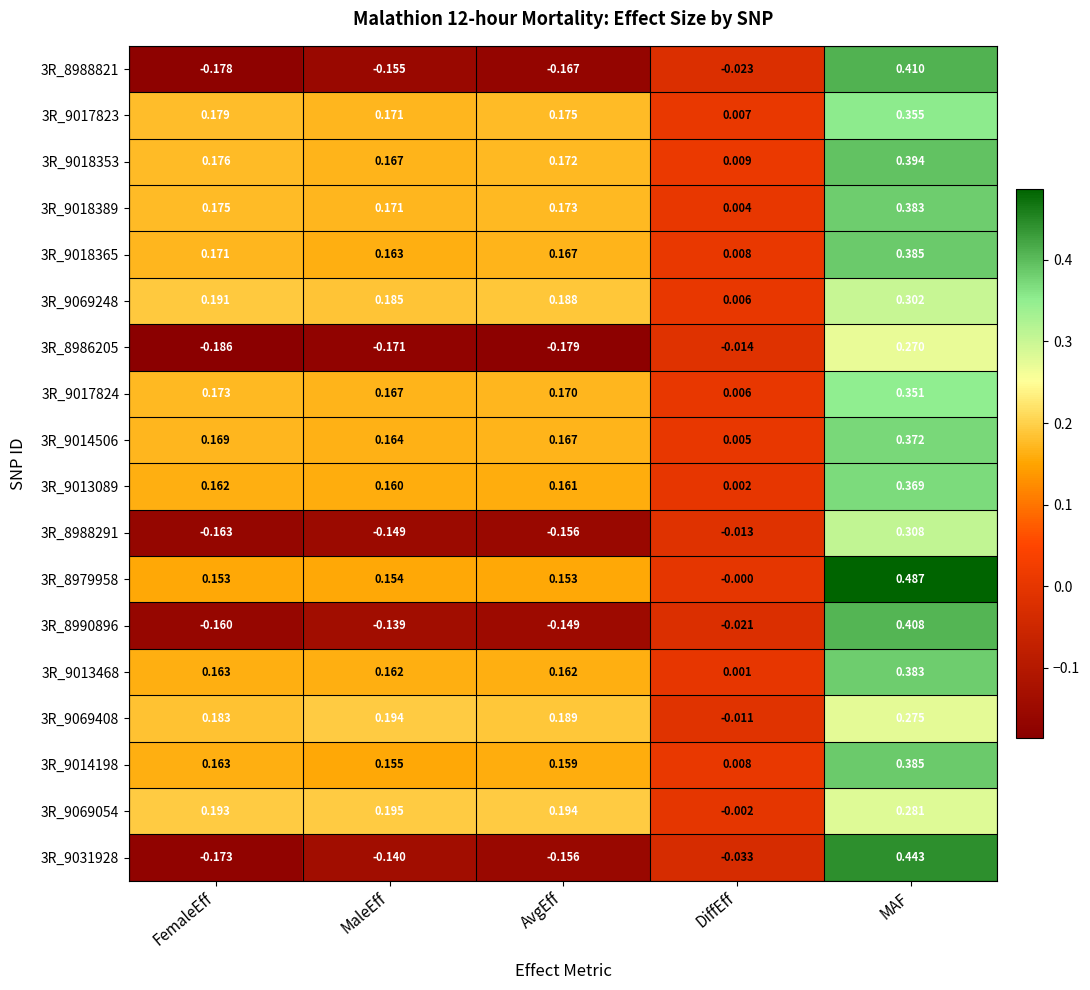

At which category is the sum across all series the highest?

MAF